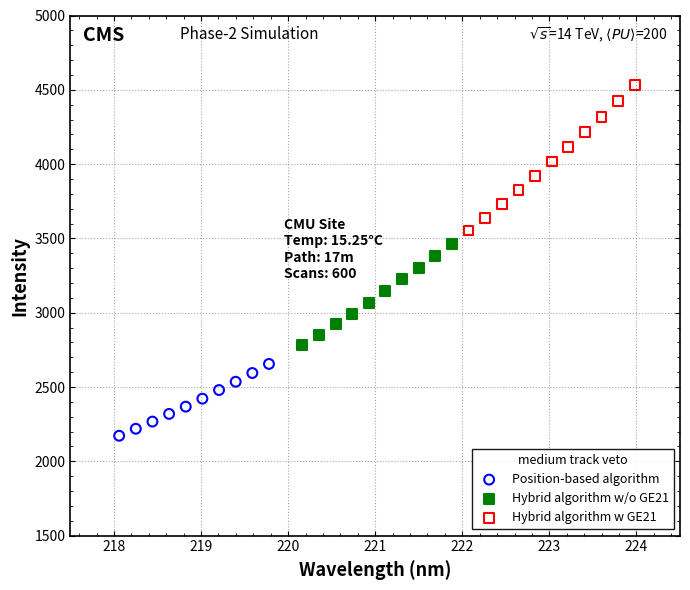

Which series contains the highest Y value?

Hybrid algorithm w GE21